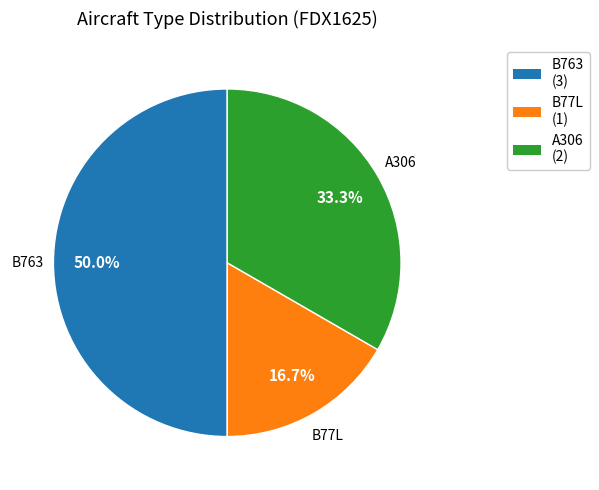

To the nearest percent, what portion does B77L represent?

17%